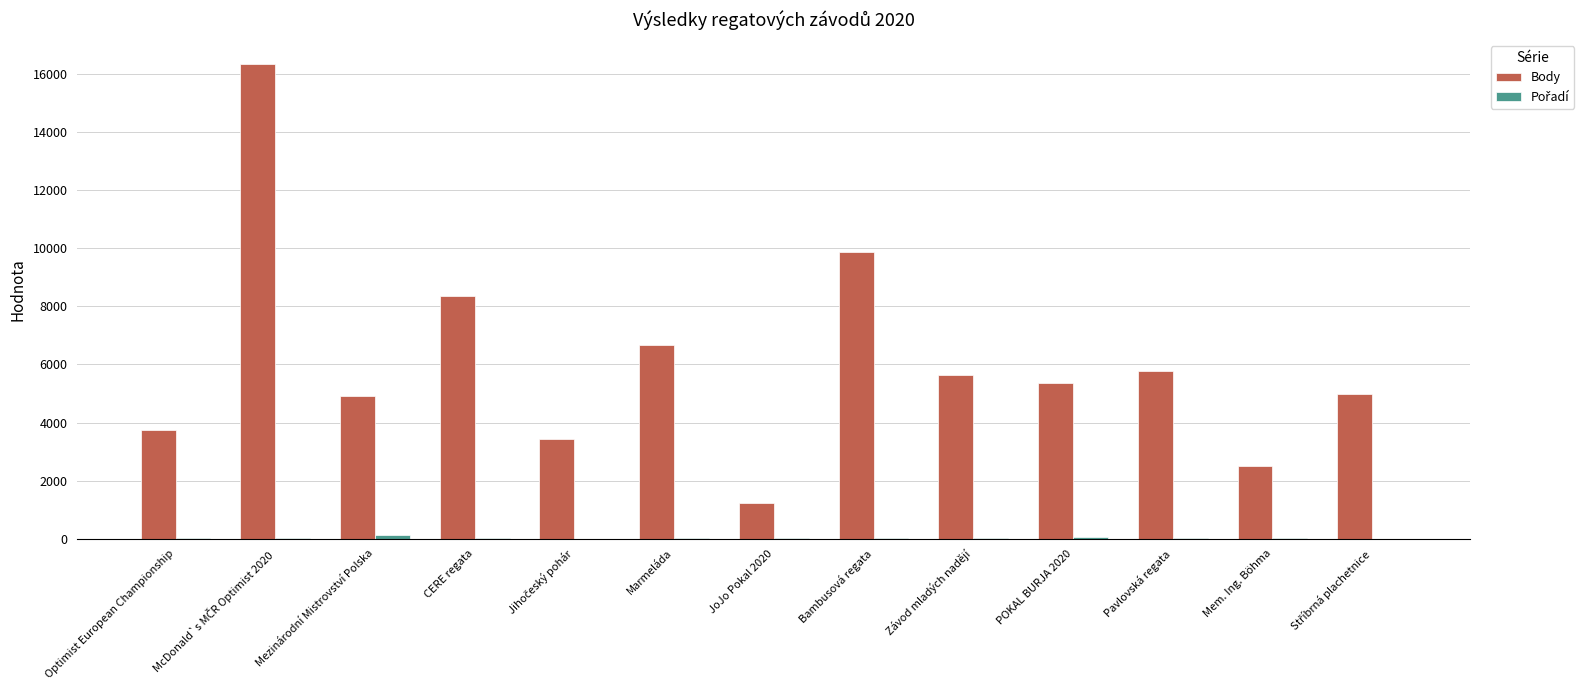

Which series has the largest total across all categories?

Body